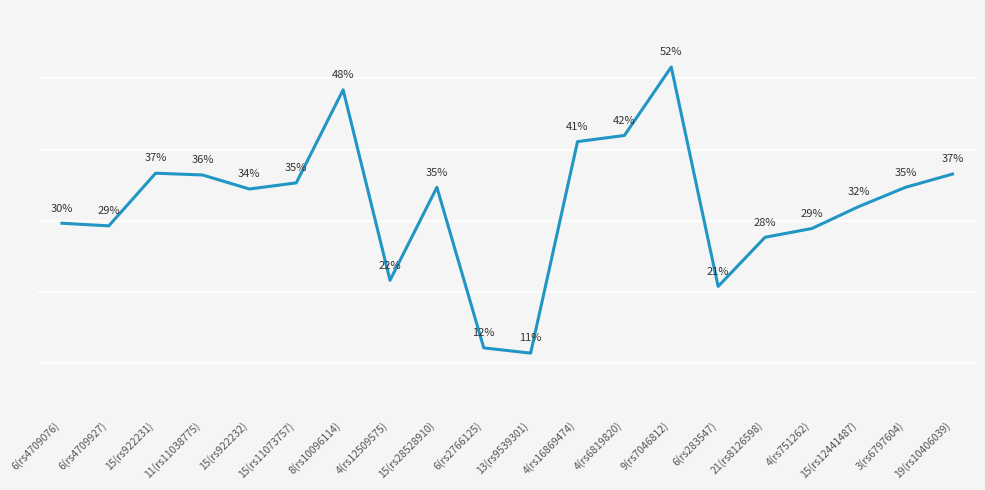

Which has a higher value, 9(rs7046812) or 6(rs2766125)?

9(rs7046812)